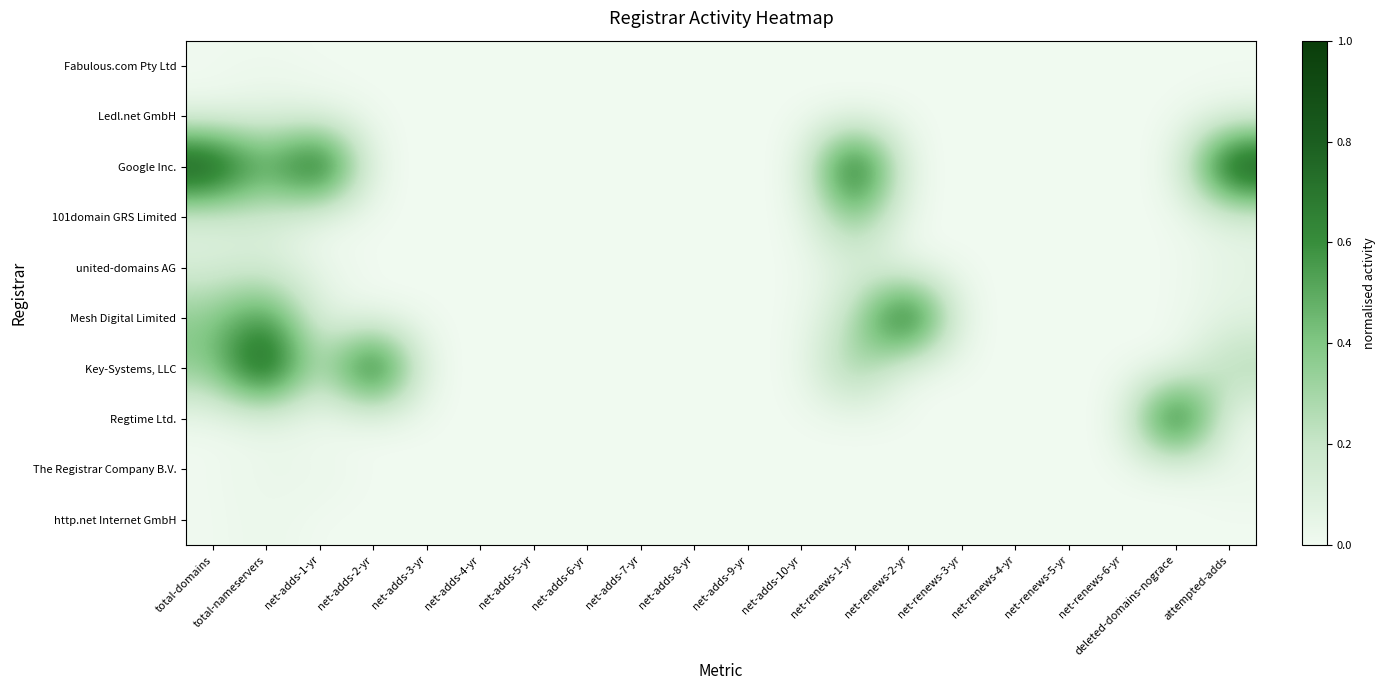

What is the spread (max minus min) of values at total-nameservers?

1.0